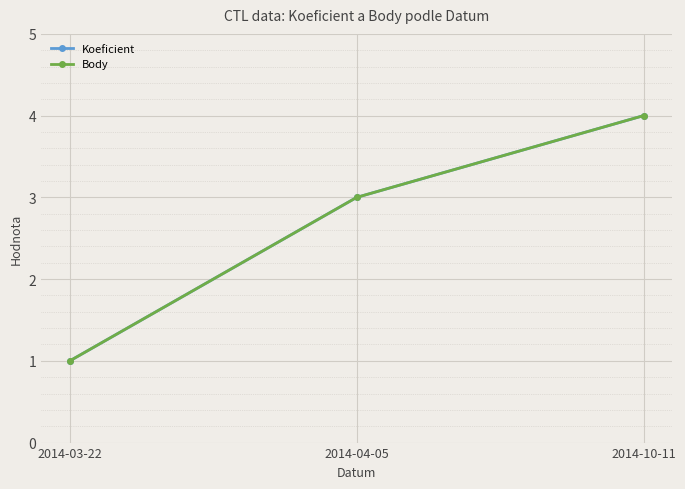

What is the sum of the Koeficient values at 2014-03-22 and 2014-10-11?

5